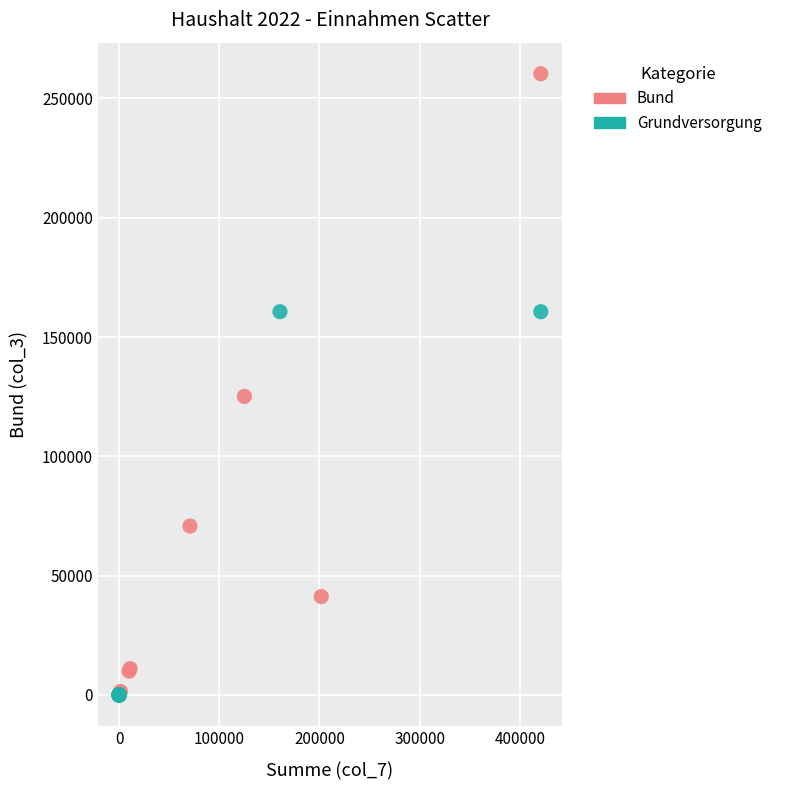

Which series has the largest Y range (max minus min)?

Bund